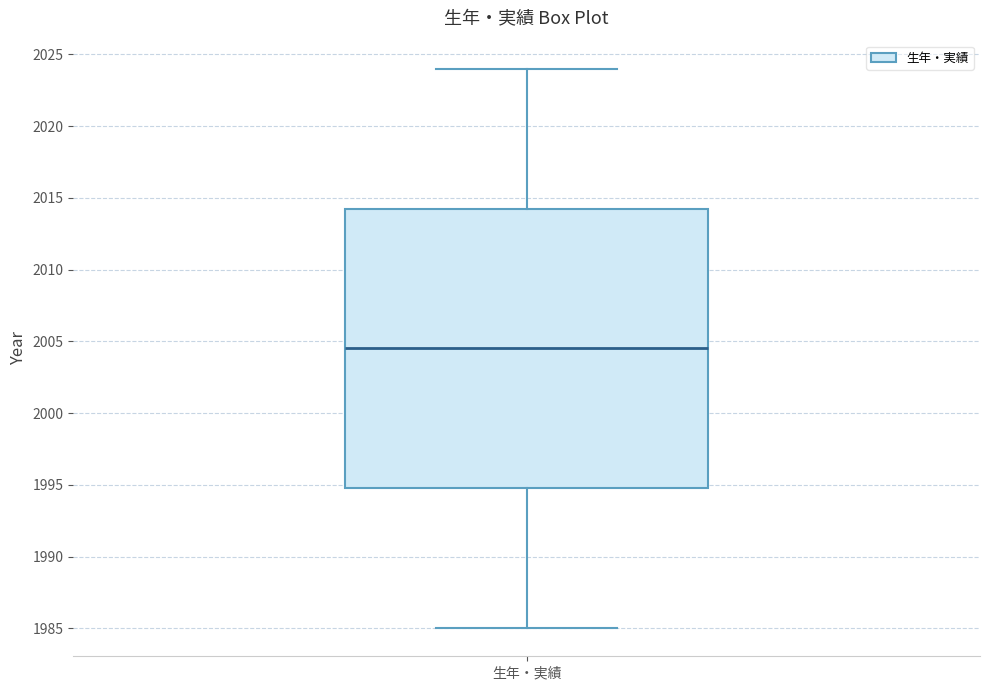

Transcribe this box plot: give where the median line is, the range the box spans, and where the two whiskers end, as read against the y-axis. The values are not printed on the chart, so give them approximately, as read against the axis.

median 2004.5, box 1995.0 to 2014.5, whiskers 1985.0 to 2024.0